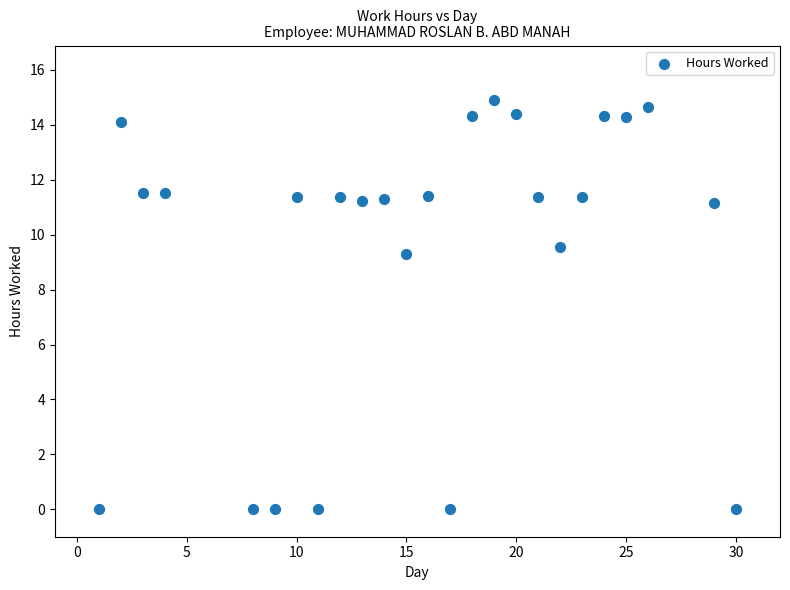

What is the range of X values (max minus min)?

29.0